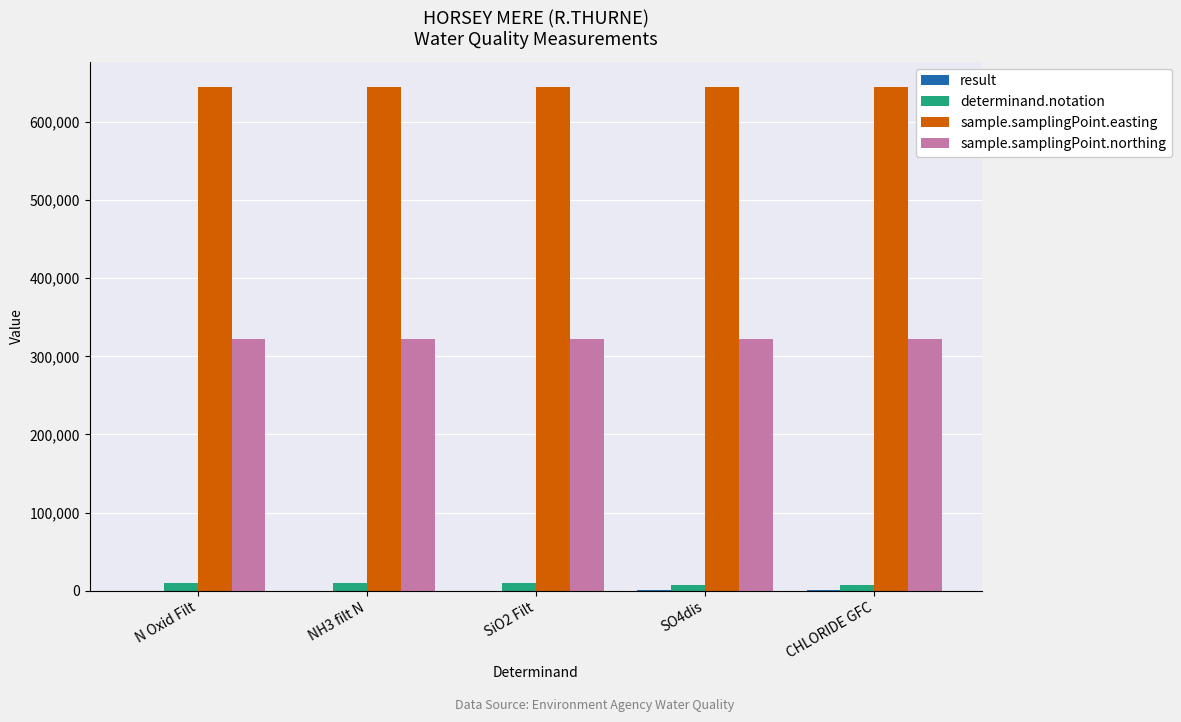

What is the sum of all determinand.notation values?

44842.0